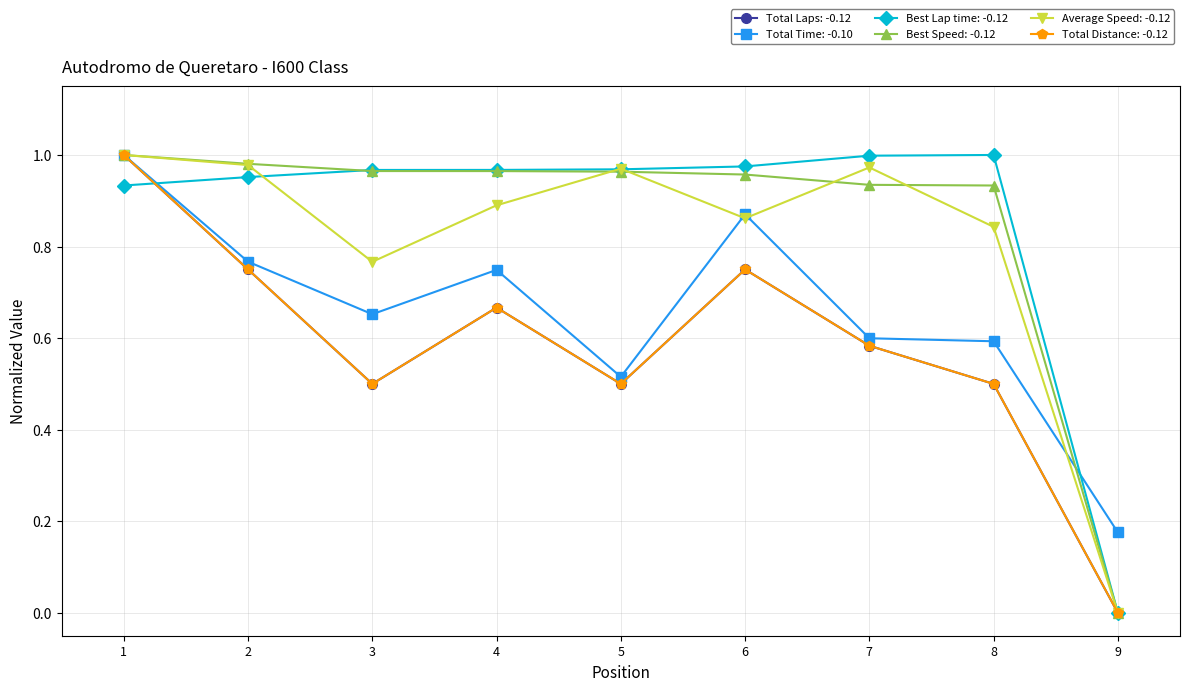

List the series in order of their peak value, highest first.

Total Laps, Total Time, Best Lap time, Best Speed, Average Speed, Total Distance